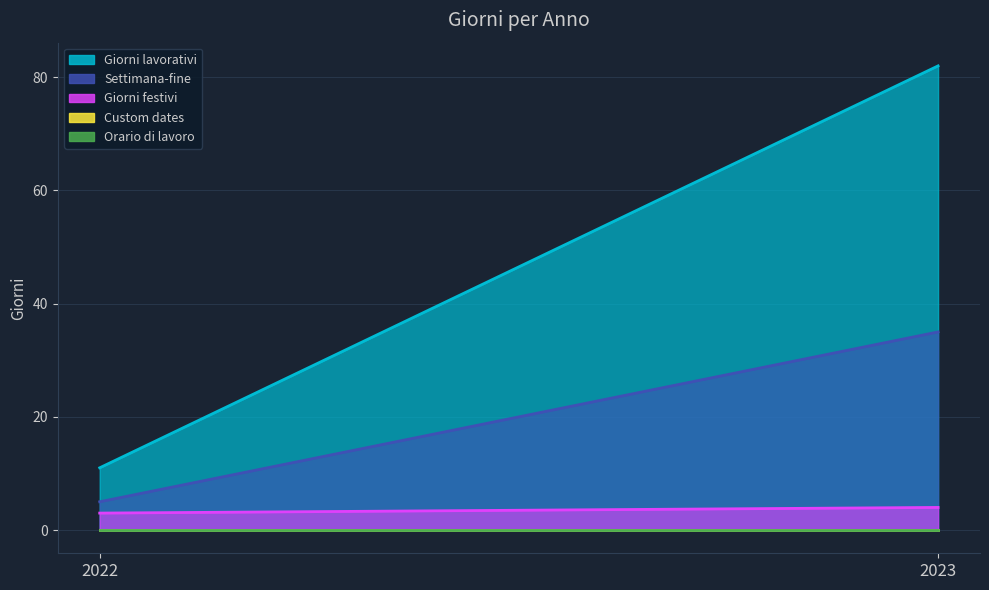

The Giorni festivi series shows 4 at 2023. True or false?

True